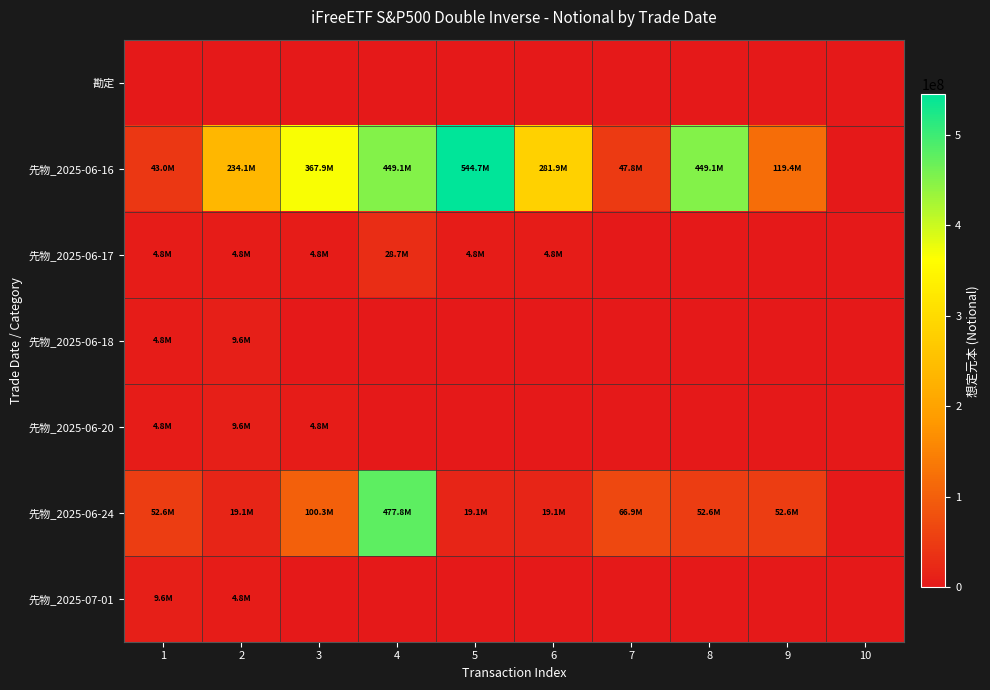

Reading right to left, what are all the values shown in this chart?

勘定: 10=0.0	9=0.0	8=0.0	7=0.0	6=0.0	5=0.0	4=0.0	3=0.0	2=0.0	1=0.0
先物_2025-06-16: 10=0.0	9=119441973.4	8=449101820.1	7=47776789.4	6=281883057.3	5=544655398.9	4=449101820.1	3=367881278.2	2=234106267.9	1=42999110.4
先物_2025-06-17: 10=0.0	9=0.0	8=0.0	7=0.0	6=4777678.9	5=4777678.9	4=28666073.6	3=4777678.9	2=4777678.9	1=4777678.9
先物_2025-06-18: 10=0.0	9=0.0	8=0.0	7=0.0	6=0.0	5=0.0	4=0.0	3=0.0	2=9555357.9	1=4777678.9
先物_2025-06-20: 10=0.0	9=0.0	8=0.0	7=0.0	6=0.0	5=0.0	4=0.0	3=4777678.9	2=9555357.9	1=4777678.9
先物_2025-06-24: 10=0.0	9=52554468.3	8=52554468.3	7=66887505.1	6=19110715.8	5=19110715.8	4=477767893.8	3=100331257.7	2=19110715.8	1=52554468.3
先物_2025-07-01: 10=0.0	9=0.0	8=0.0	7=0.0	6=0.0	5=0.0	4=0.0	3=0.0	2=4777678.9	1=9555357.9